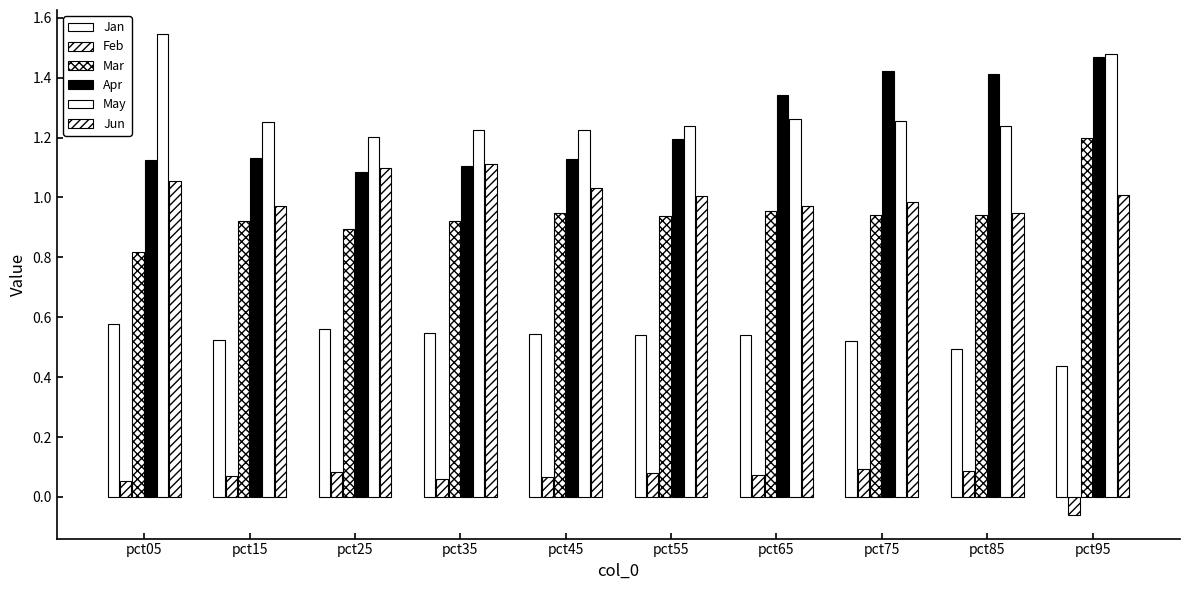

What is the minimum value for May?

1.2